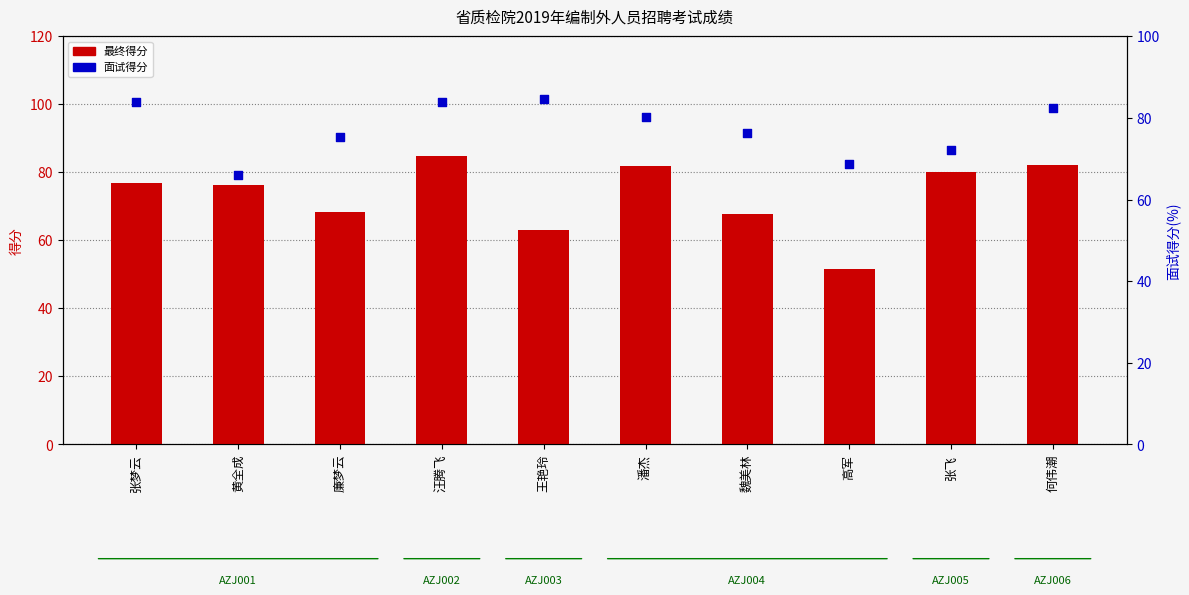

Which series has the largest Y range (max minus min)?

最终得分